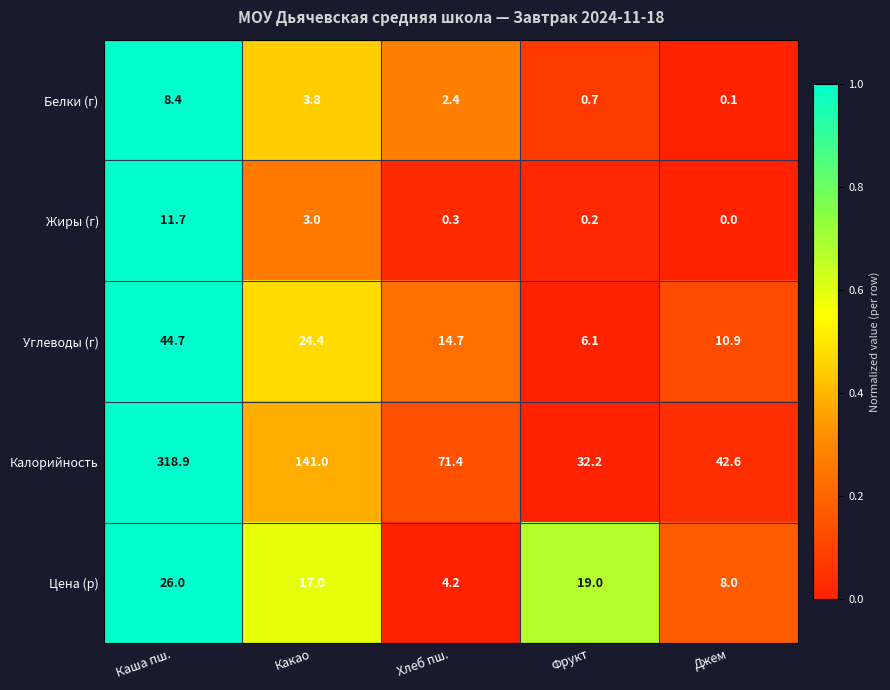

What is the difference between the Цена (р) values at Каша пш. and Фрукт?

7.0